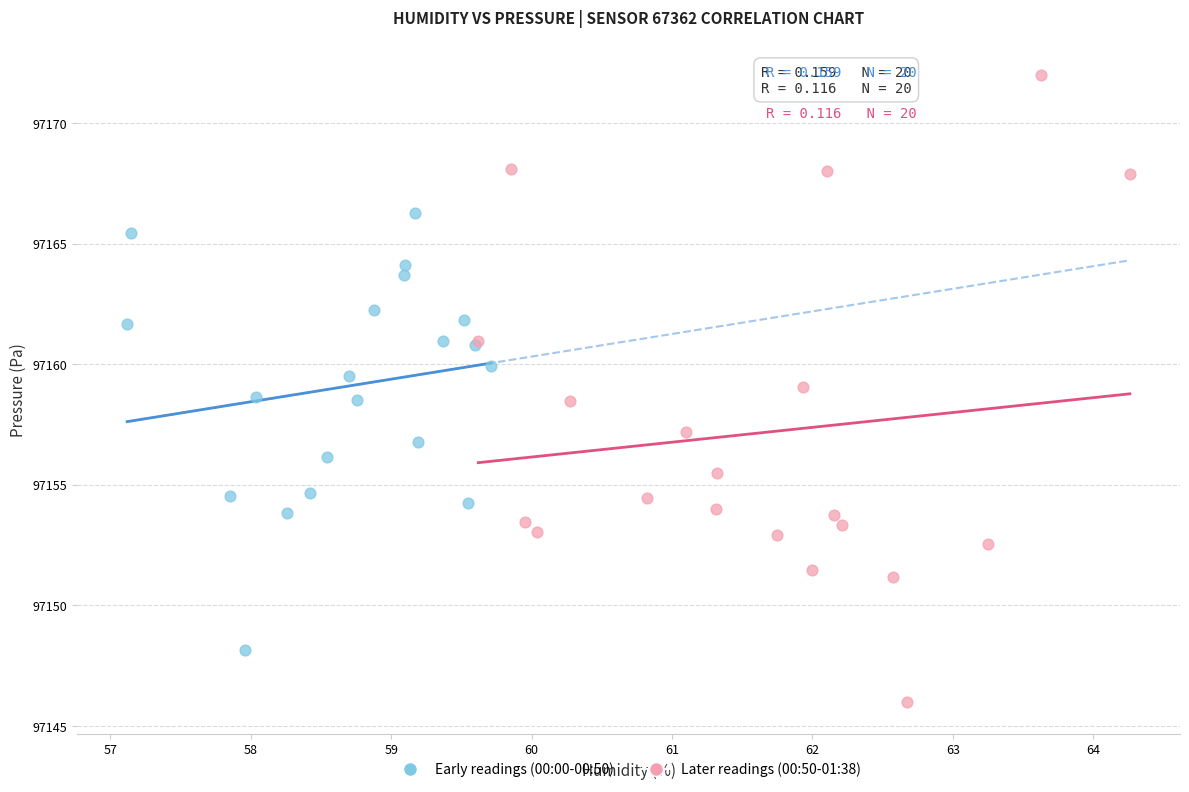

Which series contains the lowest Y value?

Later readings (00:50-01:38)